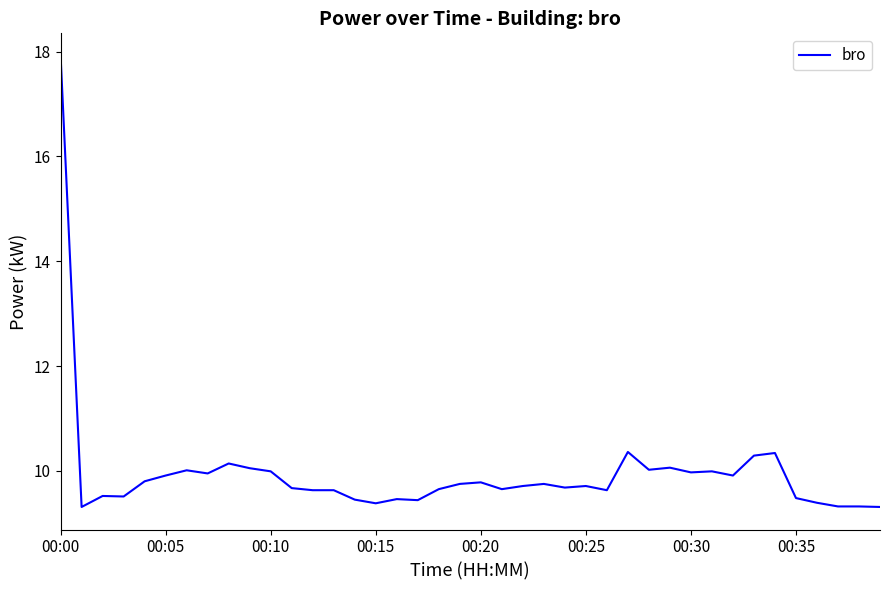

What is the greatest value displayed?

17.9